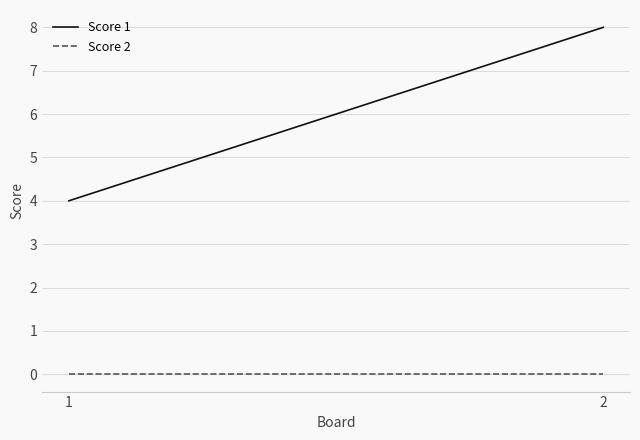

What is the value of the Score 1 point at the 2nd from the left?

8